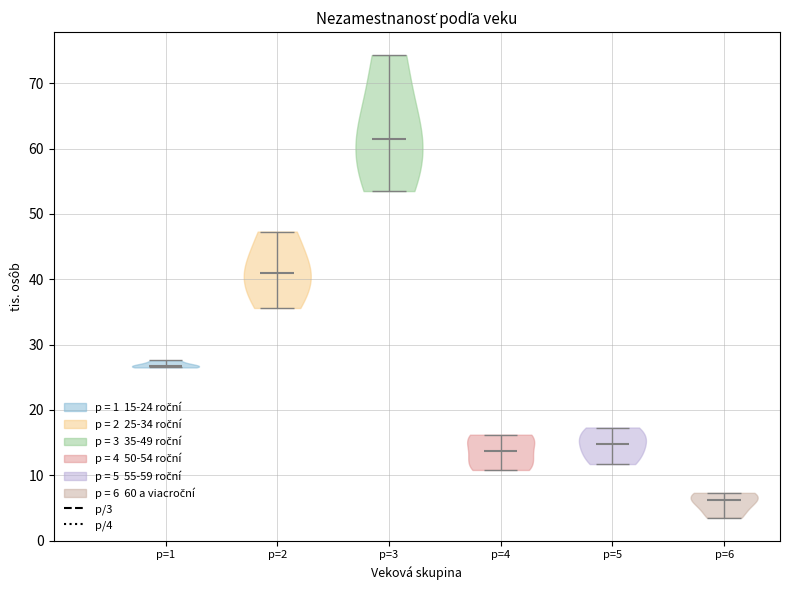

Reading left to right, read every violin against the y-axis: where its median line is, and the lowest and highest points it reaches. The values are not printed on the chart, so give them approximately, as read against the axis.

p=1: median line 27, lowest point 27, highest point 28
p=2: median line 41, lowest point 36, highest point 47
p=3: median line 62, lowest point 54, highest point 74
p=4: median line 14, lowest point 11, highest point 16
p=5: median line 15, lowest point 12, highest point 17
p=6: median line 6, lowest point 4, highest point 7